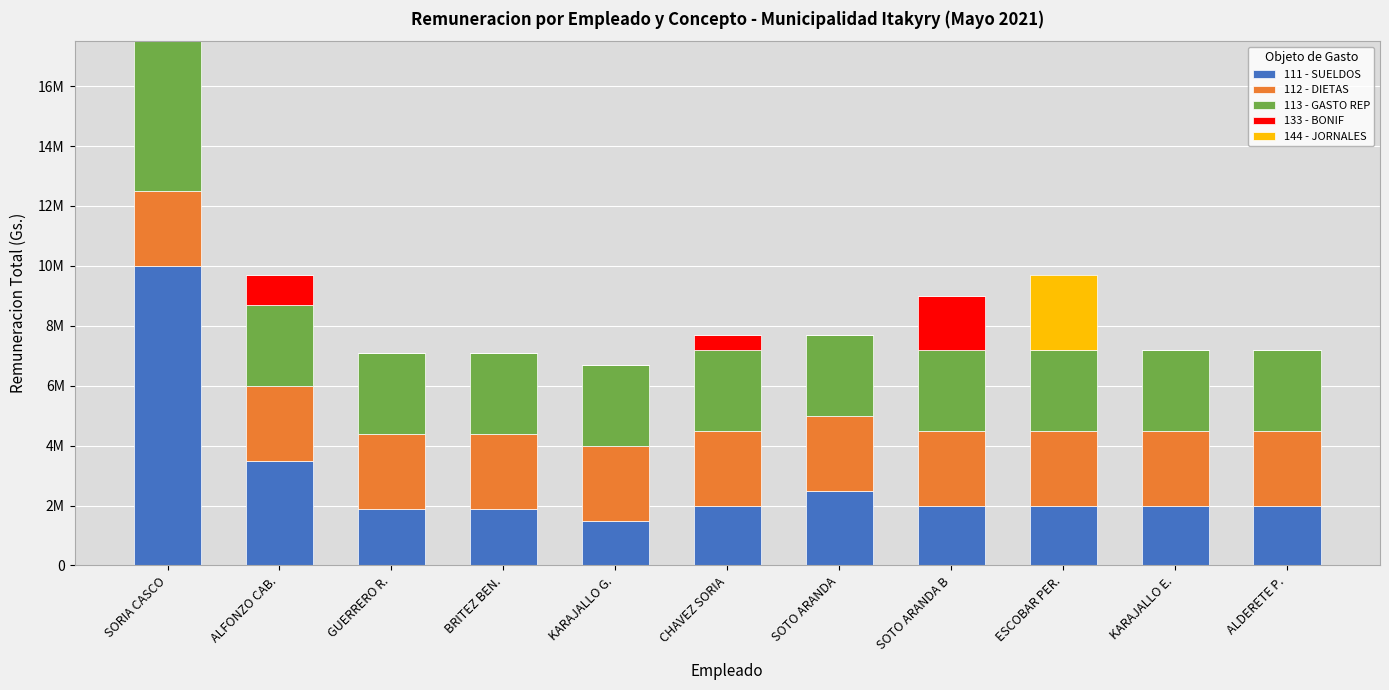

Rank the series by their maximum value, from highest to lowest.

111 - SUELDOS, 113 - GASTO REP, 112 - DIETAS, 144 - JORNALES, 133 - BONIF